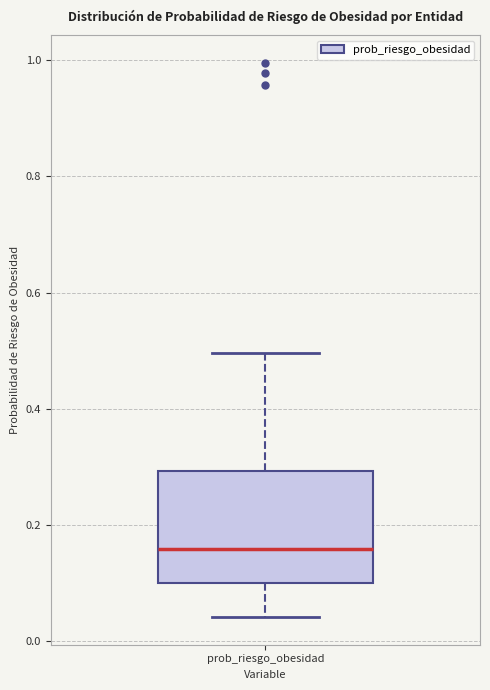

Transcribe this box plot: give where the median line is, the range the box spans, and where the two whiskers end, as read against the y-axis. The values are not printed on the chart, so give them approximately, as read against the axis.

median 0.16, box 0.10 to 0.30, whiskers 0.04 to 0.50